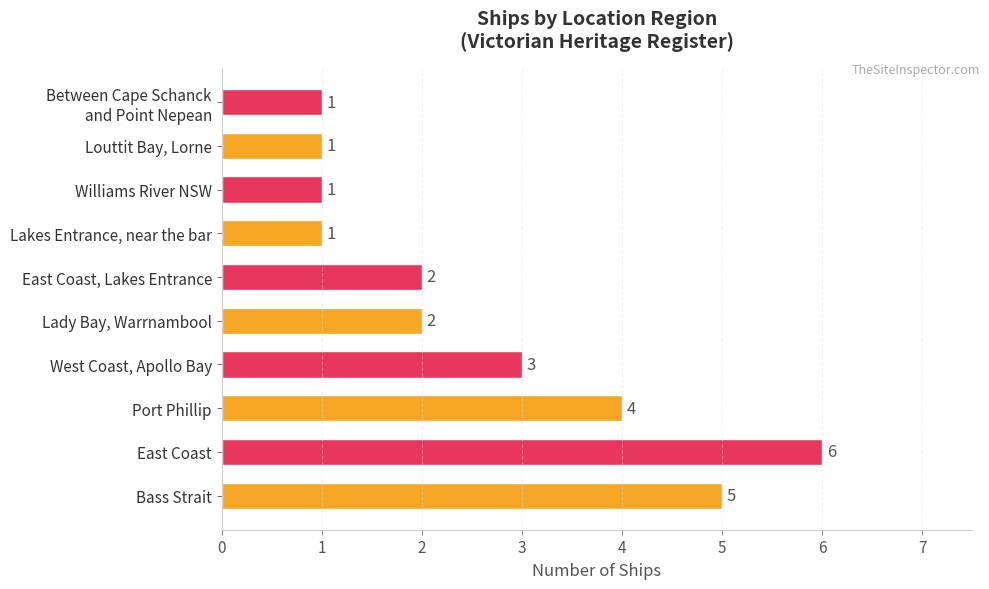

What is the difference between the maximum and second lowest values?

5